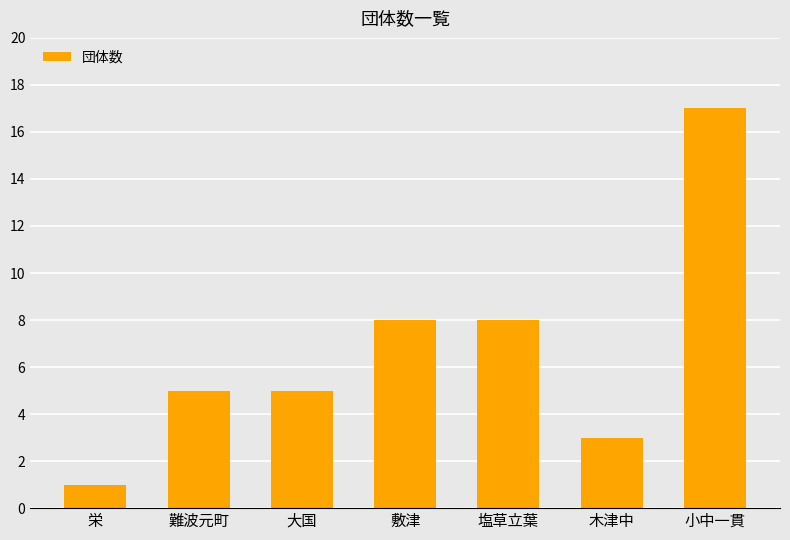

What is the value of the 5th bar from the left?

8